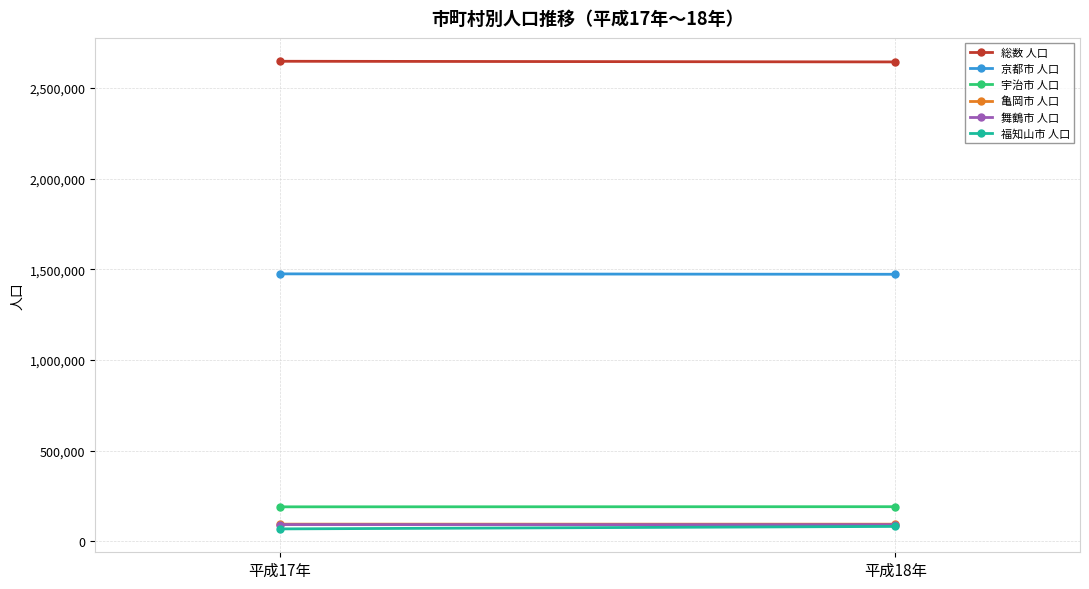

Where is 亀岡市 人口 nearest to the value 93888?

平成18年